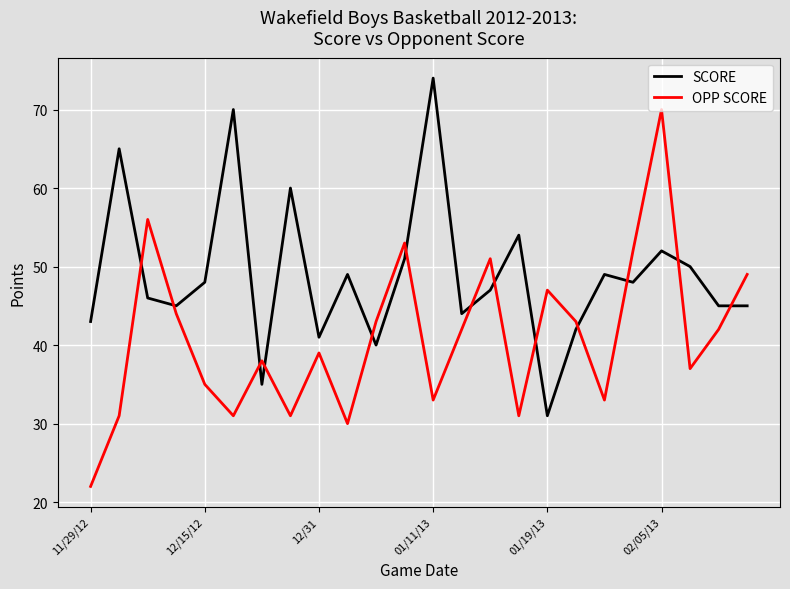

What is the difference between the maximum and minimum values in the SCORE series?

43